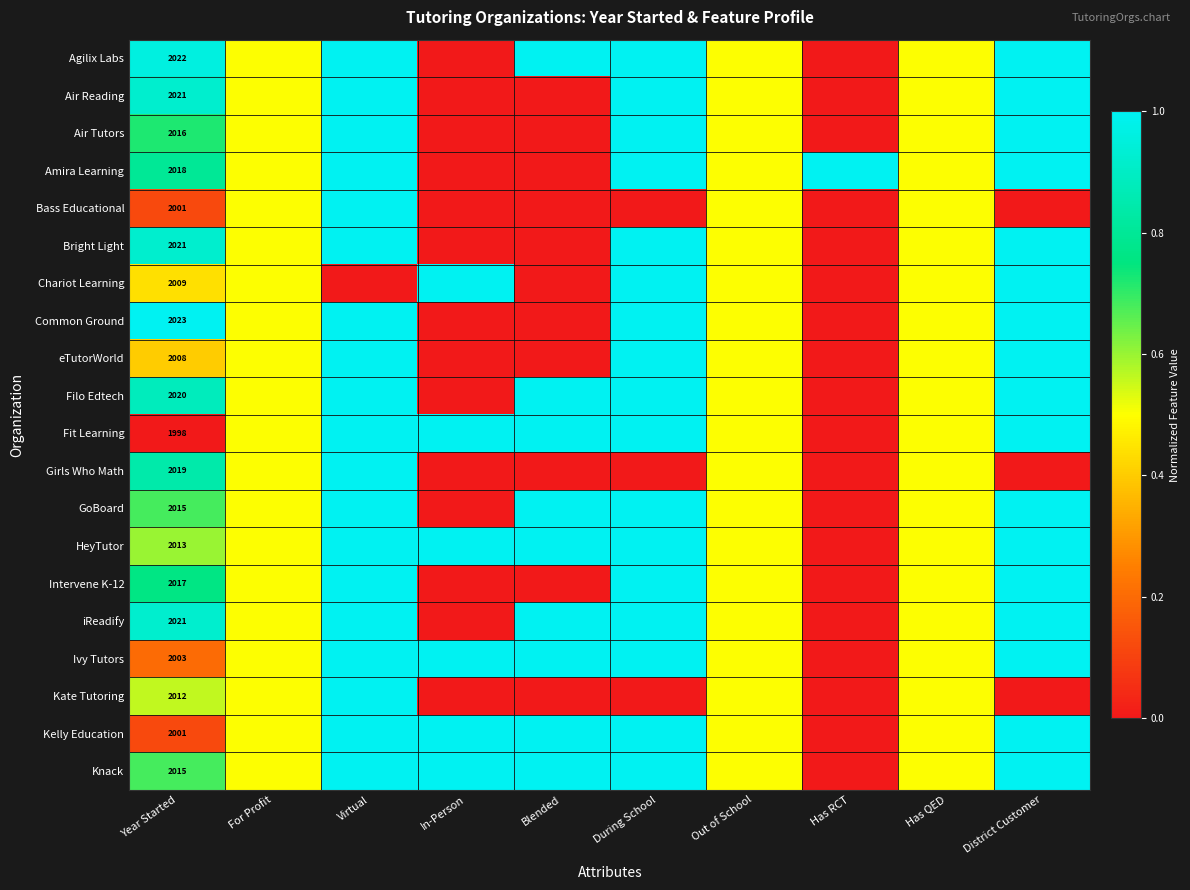

Which category has the highest value across all series?

Virtual